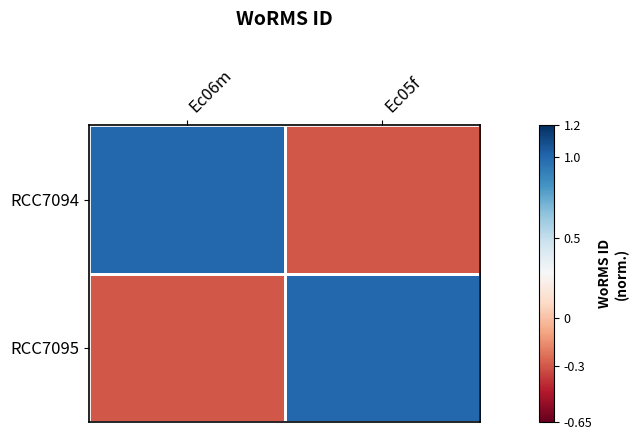

Which series changed the most between Ec06m and Ec05f?

RCC7094